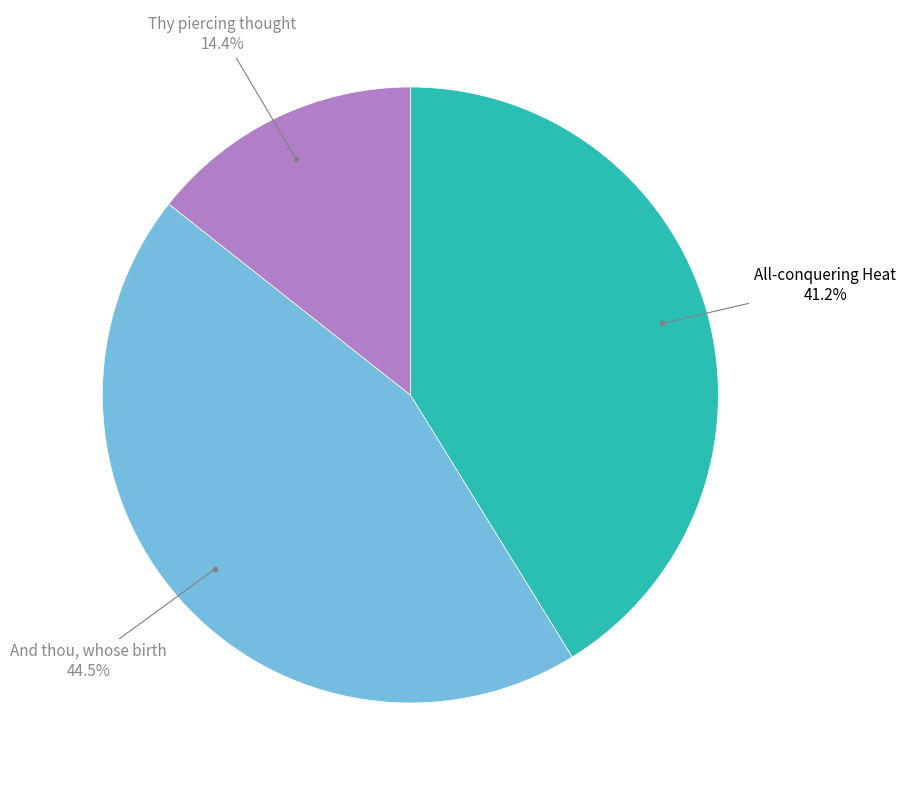

Combined, what portion of the pie is Thy piercing thought and All-conquering Heat?

55.5%